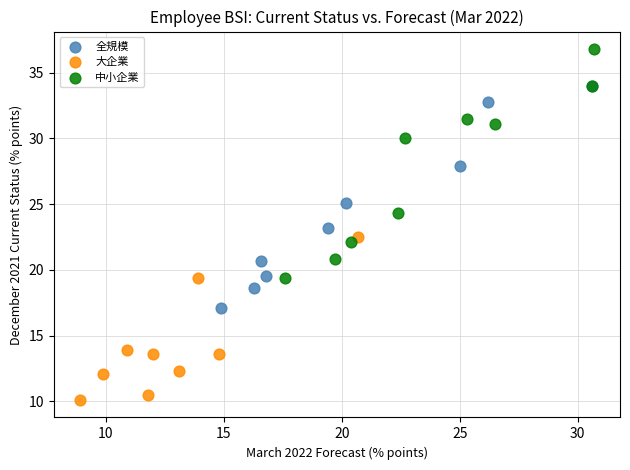

Which series contains the highest Y value?

中小企業